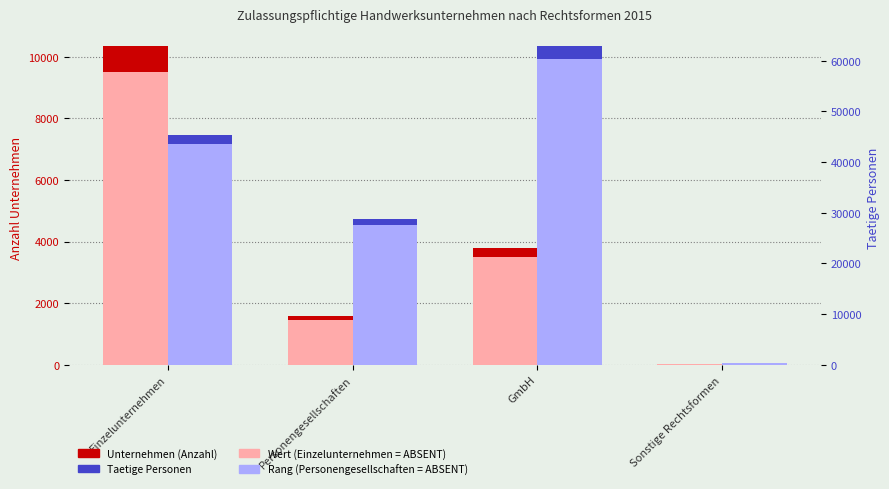

Where is Unternehmen (Anzahl) nearest to the value 5182?

GmbH